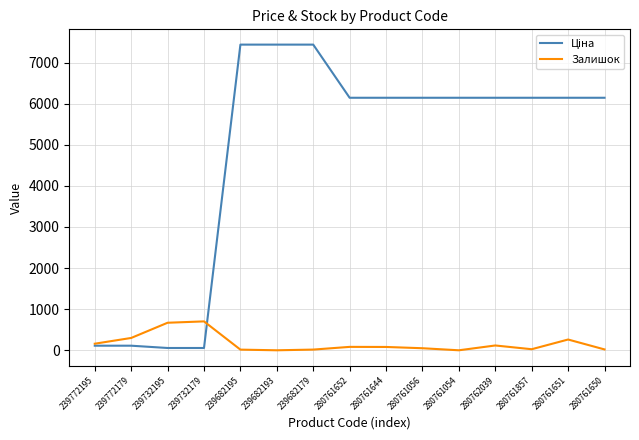

The value of Залишок at 239732179 is 703.0. True or false?

True